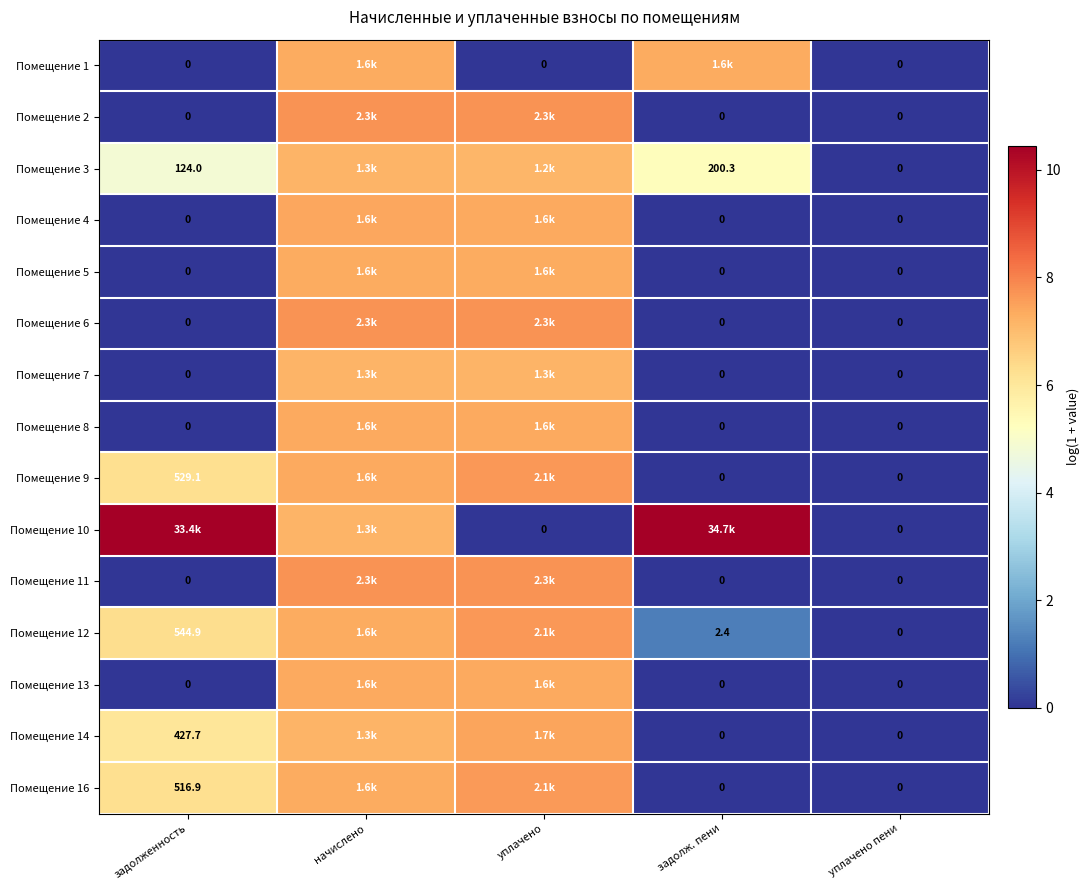

At how many categories does at least one series exceed 8?

2